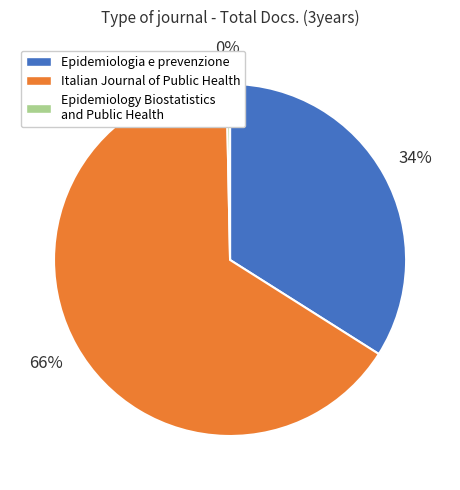

Which category has the smallest portion of the pie?

Epidemiology Biostatistics and Public Health